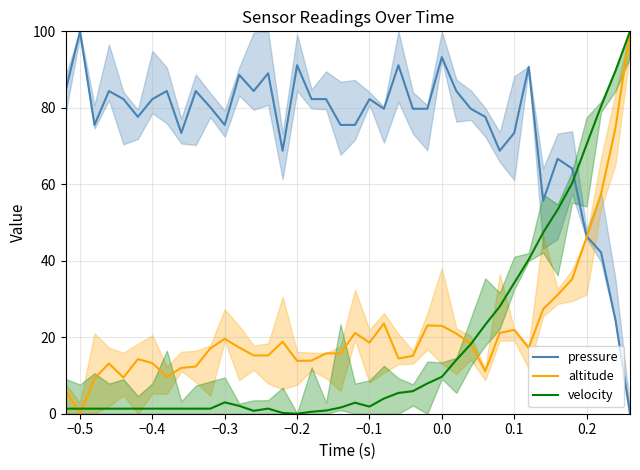

True or false: pressure and velocity intersect in this chart.

True